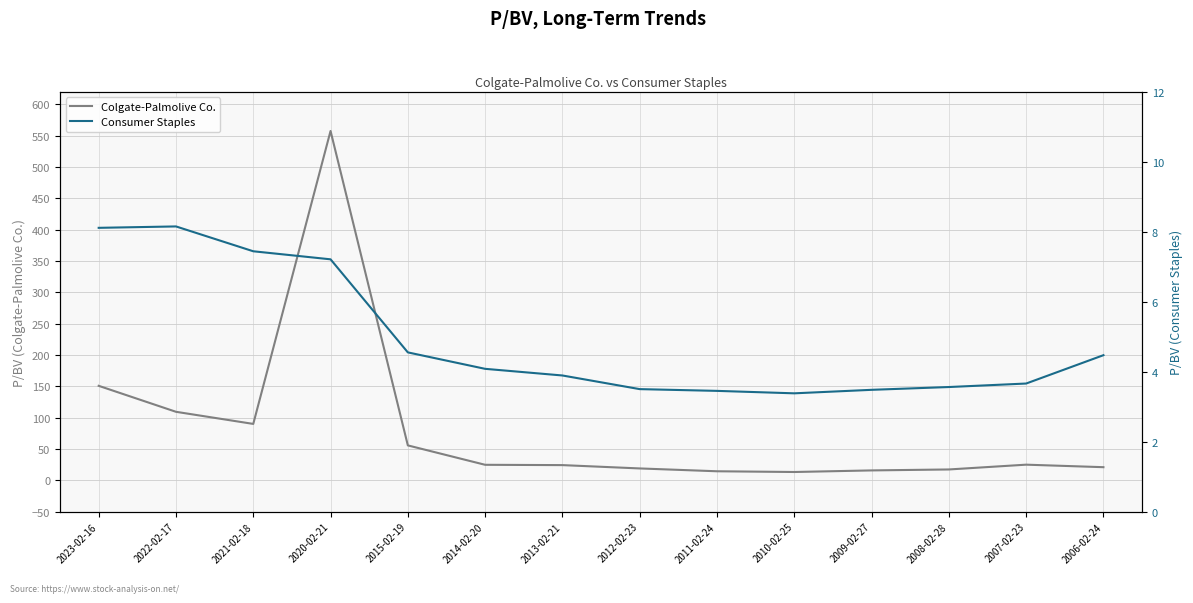

What is the smallest value displayed?

3.4